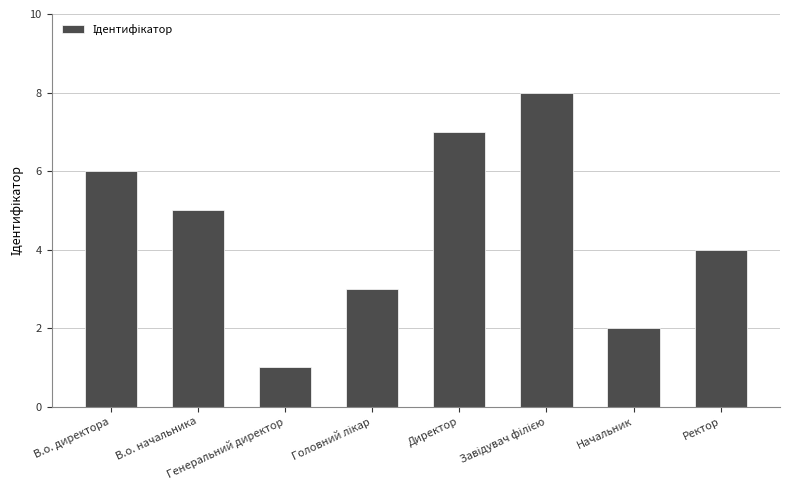

Where is the data nearest to the value 4?

Ректор